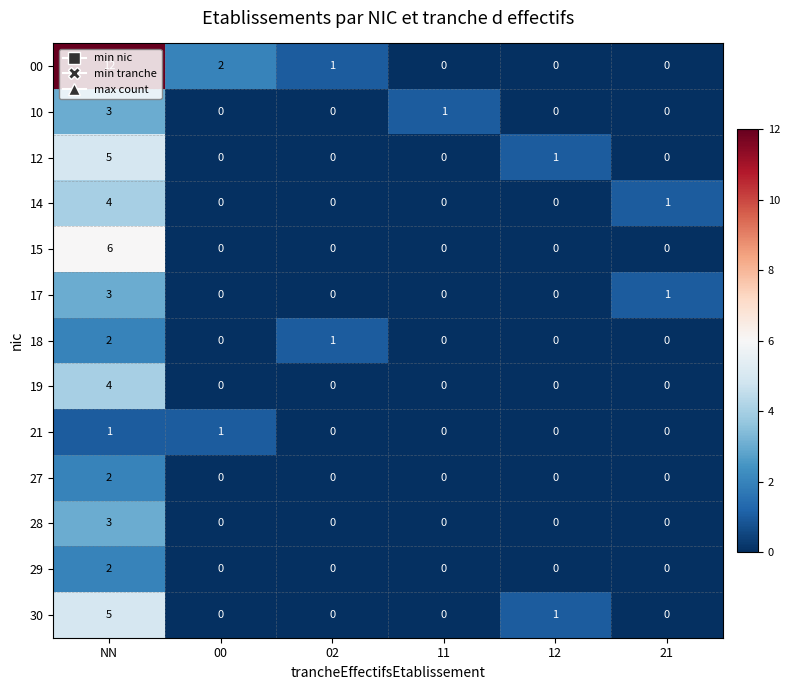

Which series has the largest total across all categories?

00